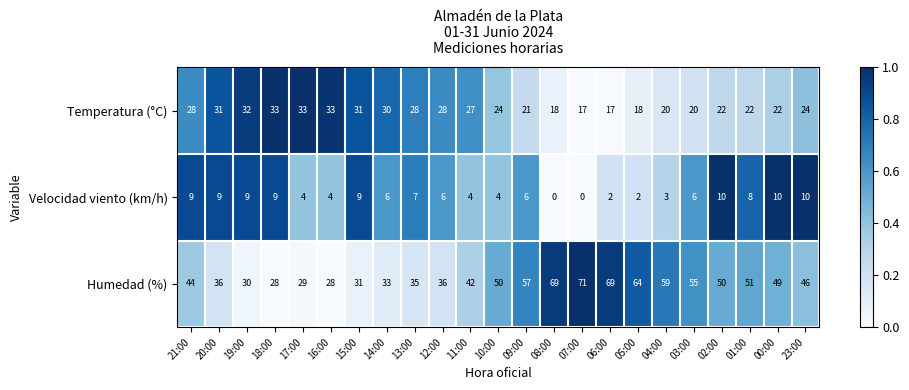

Which label corresponds to the largest value in the chart?

07:00